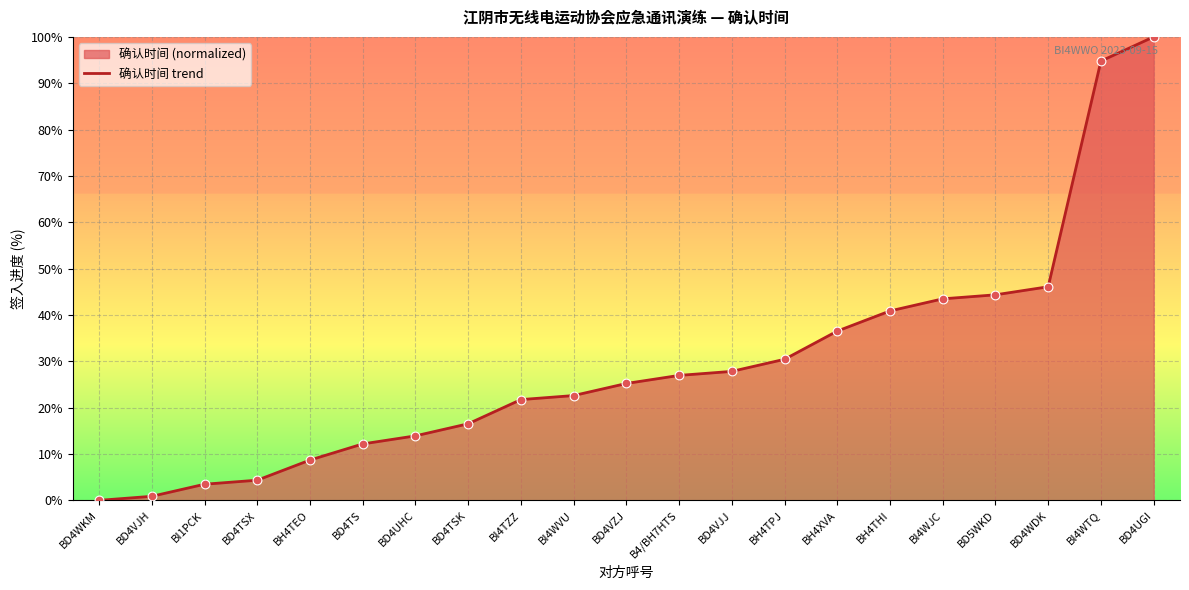

What is the change in value from BI1PCK to BD4UHC?

+10.4